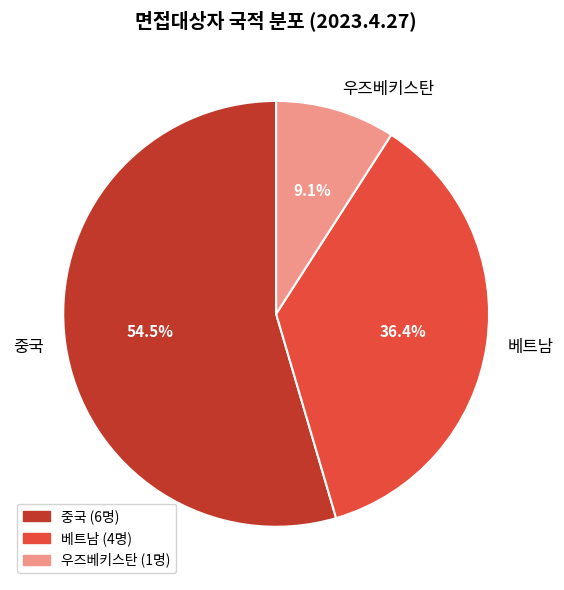

To the nearest percent, what is the difference between the largest and smallest slice percentages?

45%